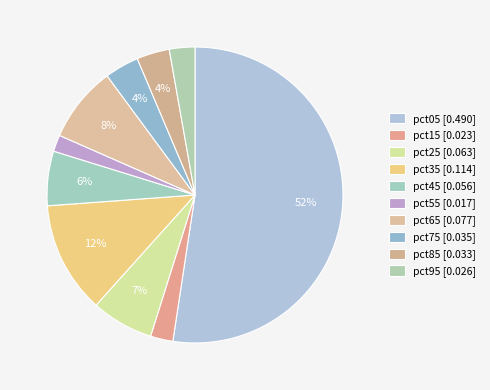

Count the number of slices in the pie.

10